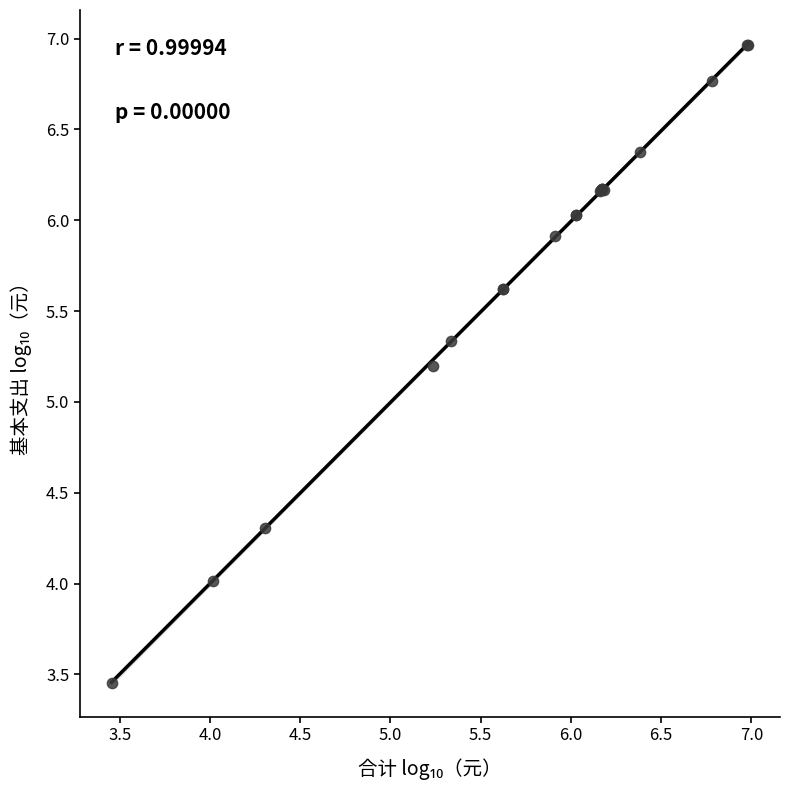

What Y value in the scatter plot is closest to 5?

5.2